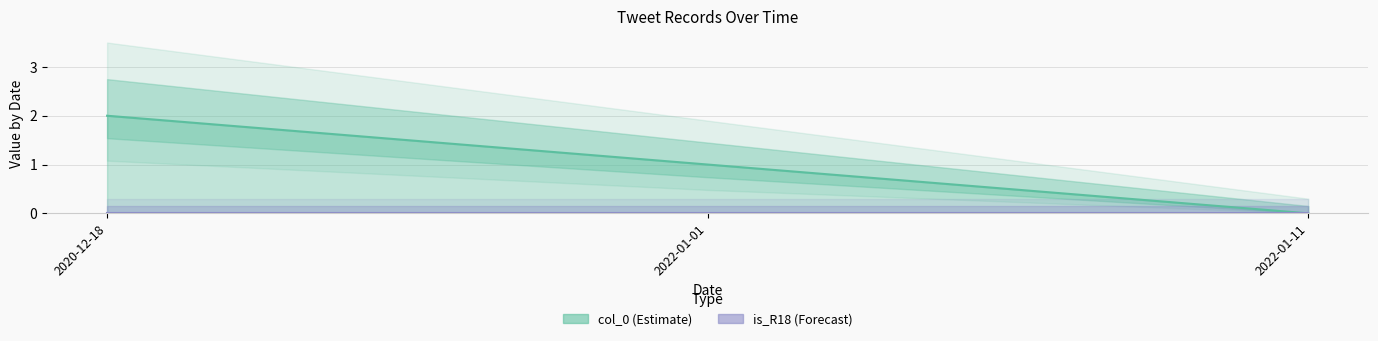

Reading left to right, list all the values displayed in this chart.

2	1	0